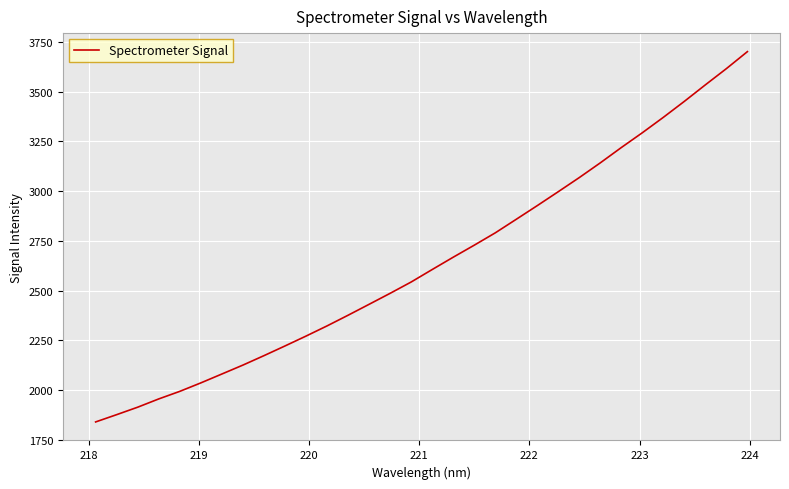

What is the difference between the maximum and minimum values?

1859.7